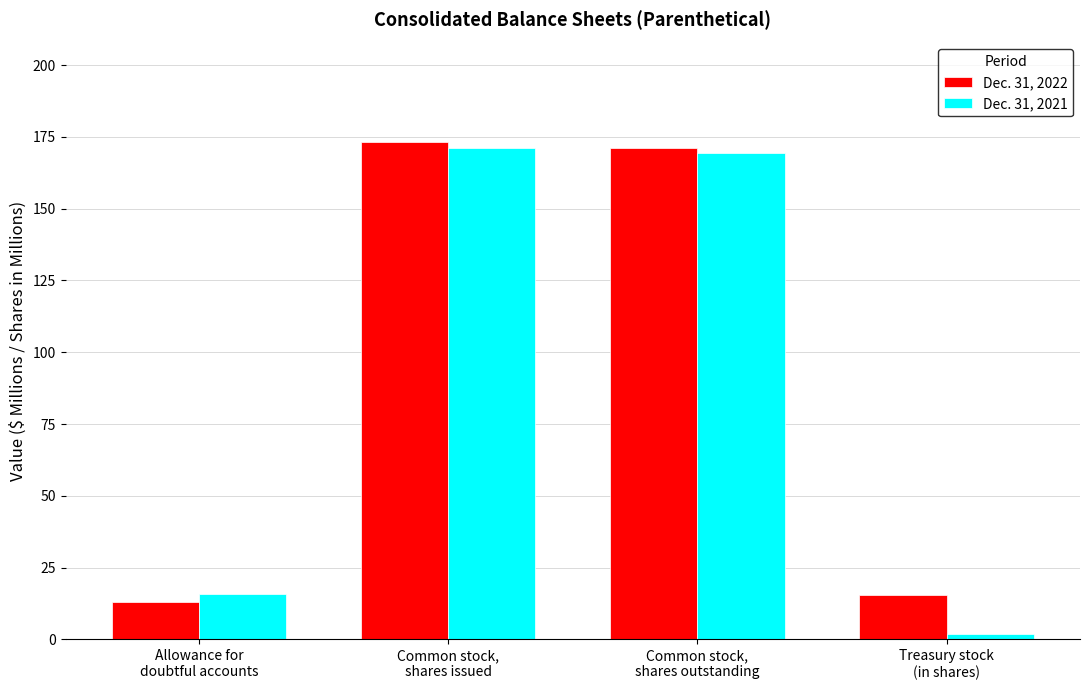

What is the label of the 1st bar from the right?

Treasury stock
(in shares)